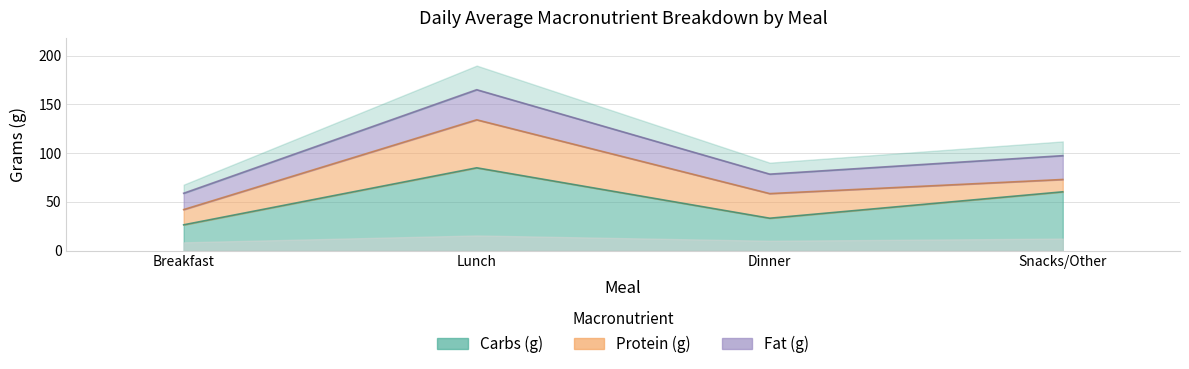

Is the value of Calories (kcal) at Breakfast greater than the value of Fat (g) at Breakfast?

Yes